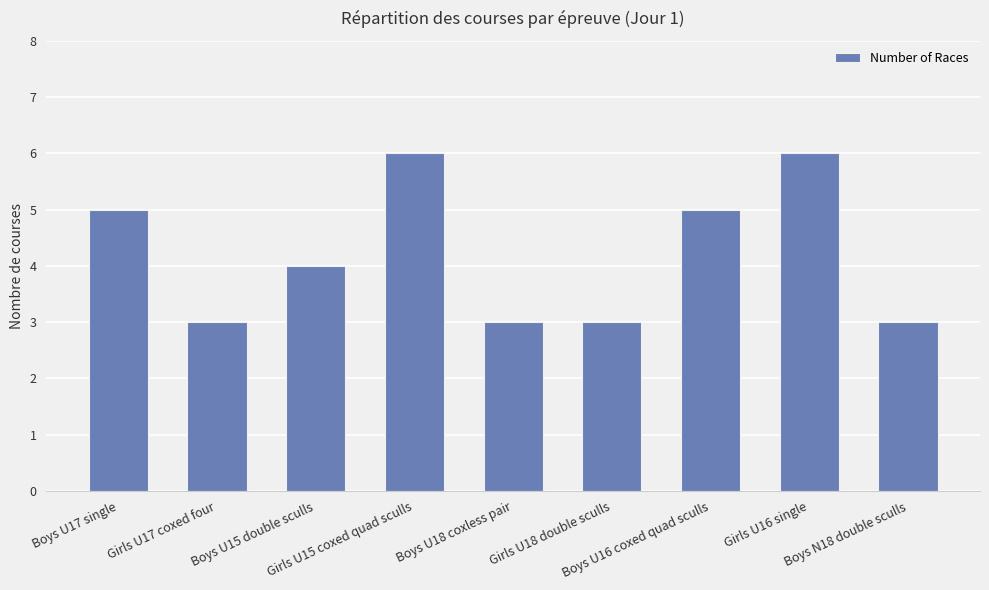

What is the value of the 2nd bar from the left?

3